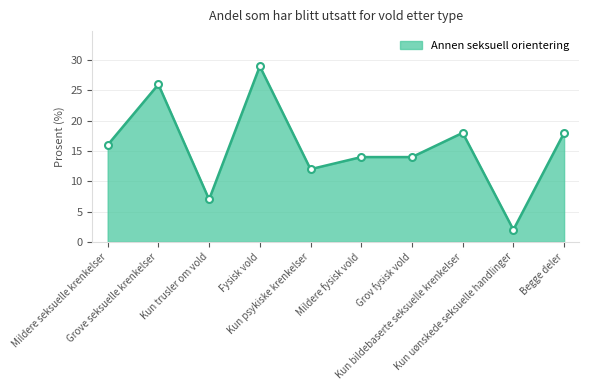

Where is the first local maximum?

Grove seksuelle krenkelser